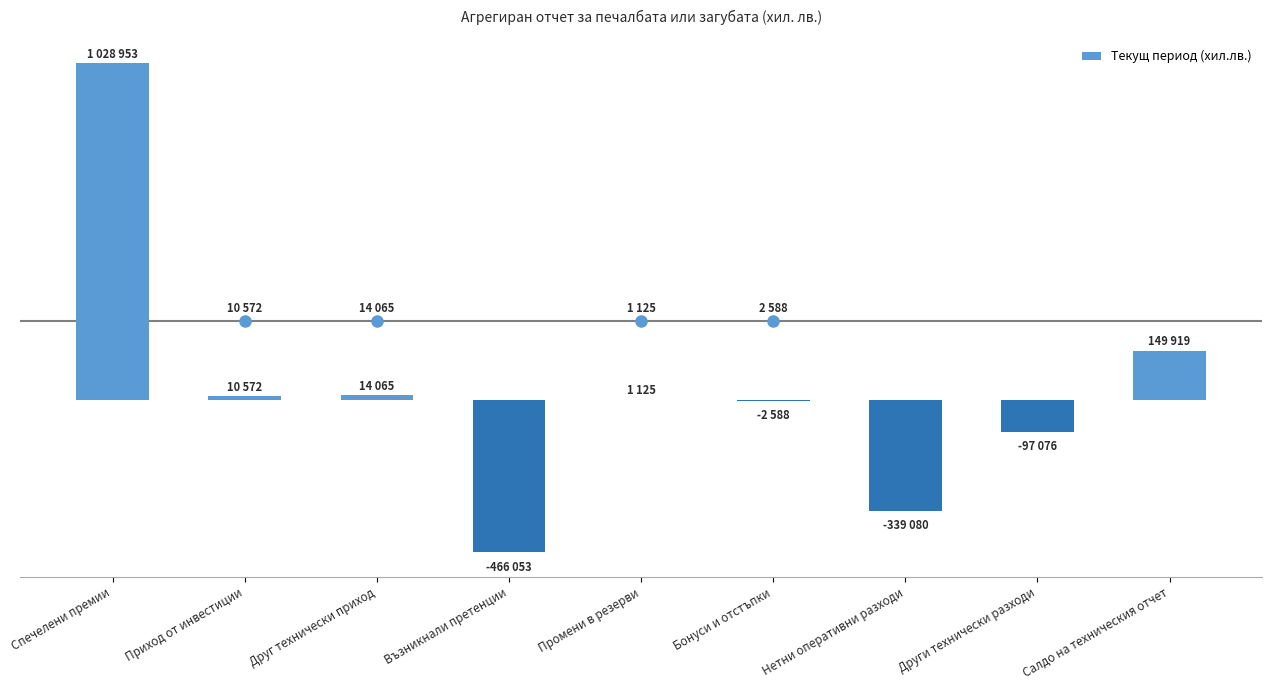

Are the bars horizontal?

No